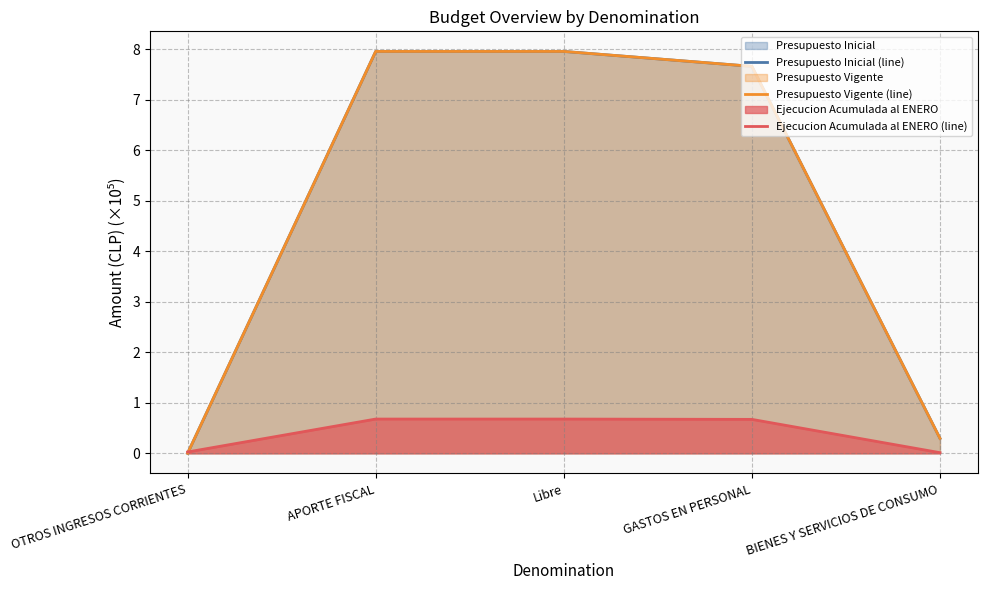

List the labels in order of Presupuesto Vigente (line) value, largest first.

APORTE FISCAL, Libre, GASTOS EN PERSONAL, BIENES Y SERVICIOS DE CONSUMO, OTROS INGRESOS CORRIENTES